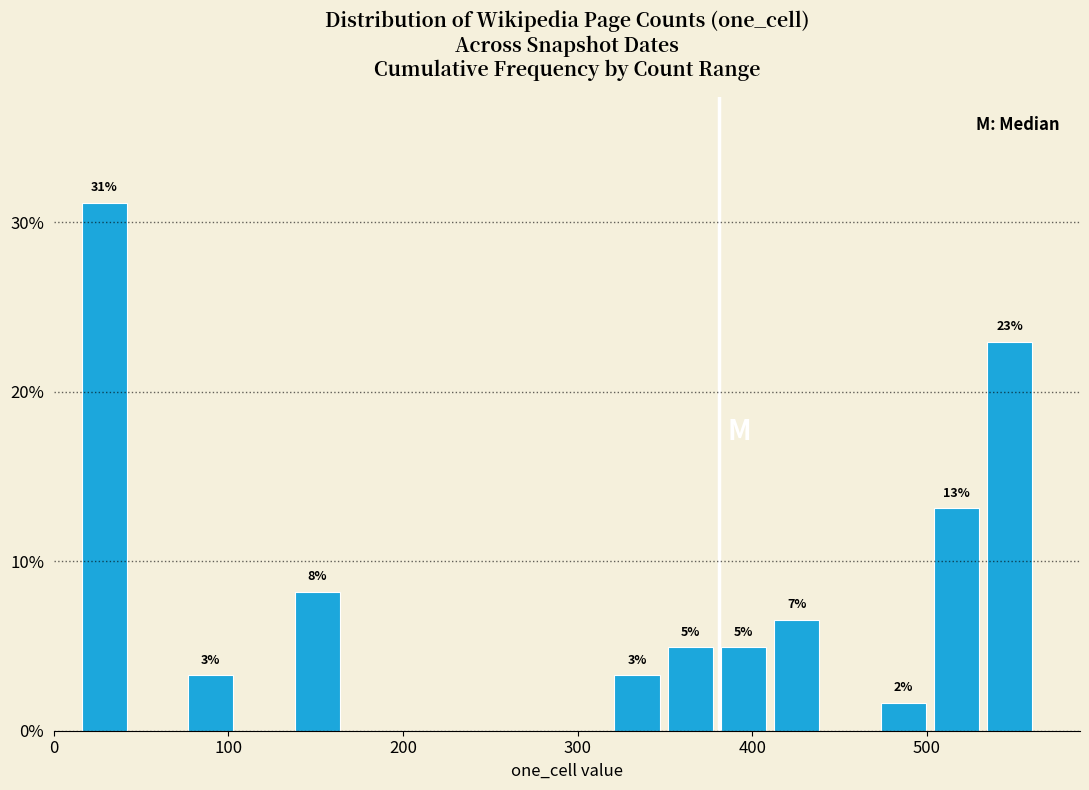

Around what value on the x-axis is the tallest bar? Give the approximate position of its centre, as read against the axis.

30